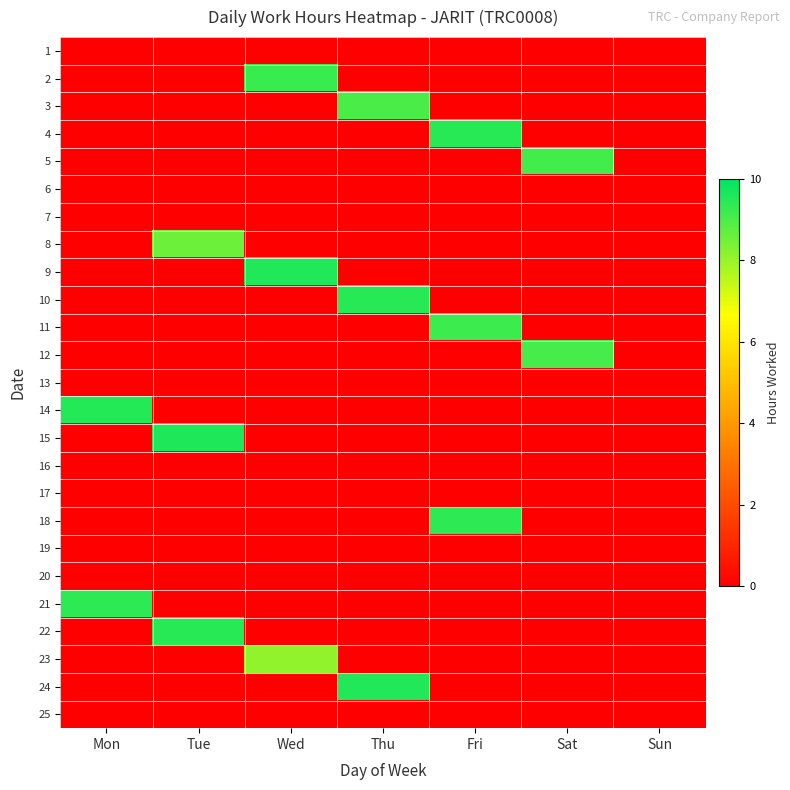

At Sun, list the series in order from smallest to largest.

1, 2, 3, 4, 5, 6, 7, 8, 9, 10, 11, 12, 13, 14, 15, 16, 17, 18, 19, 20, 21, 22, 23, 24, 25